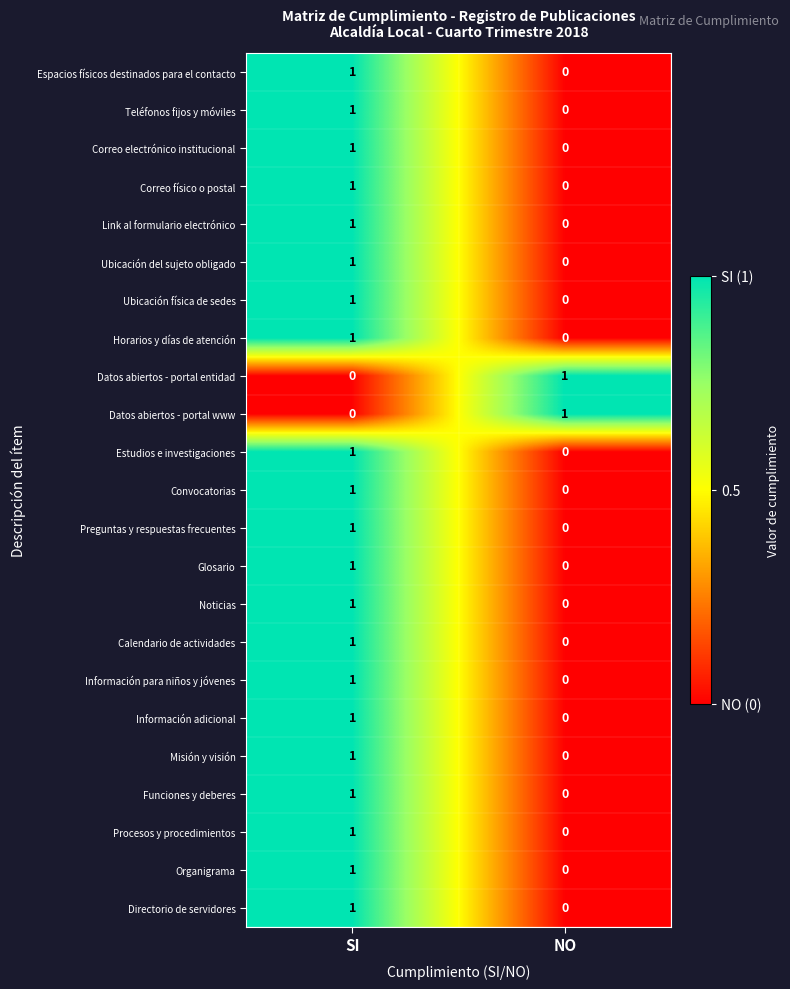

What is the total value across all series at SI?

21